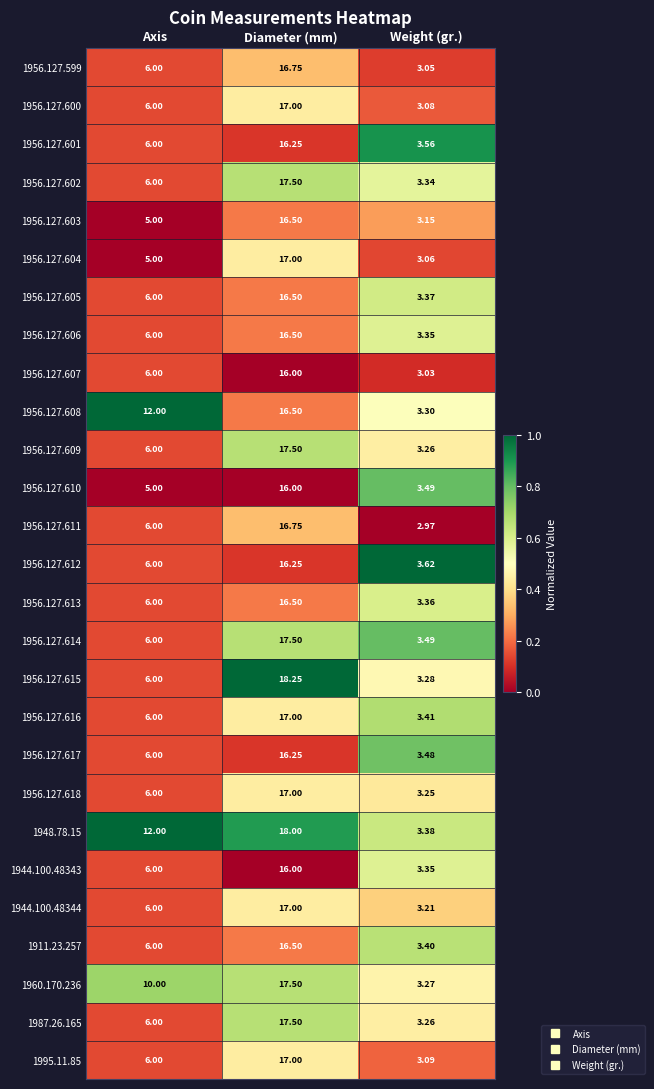

List the labels in order of 1956.127.614 value, largest first.

Diameter (mm), Axis, Weight (gr.)